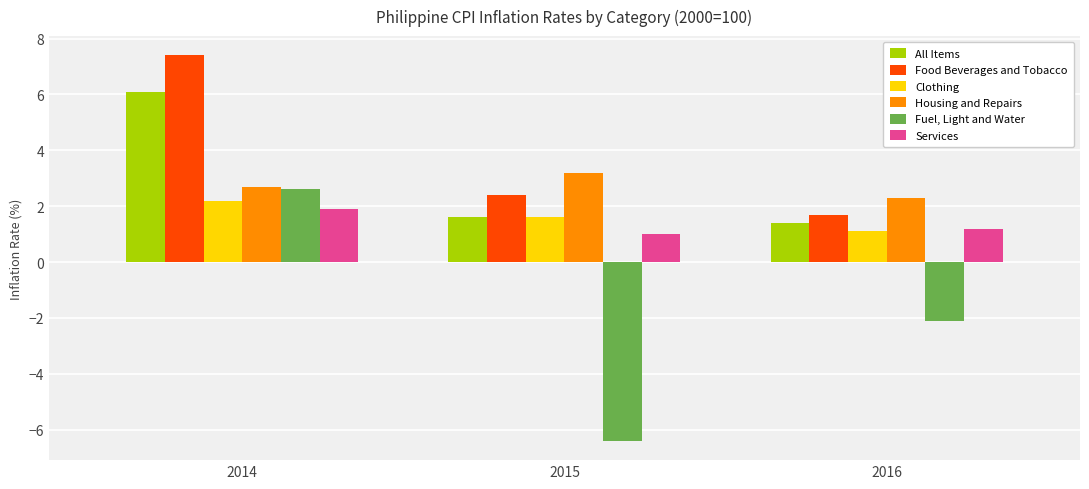

Reading left to right, list all the values displayed in this chart.

All Items: 6.1	1.6	1.4
Food Beverages and Tobacco: 7.4	2.4	1.7
Clothing: 2.2	1.6	1.1
Housing and Repairs: 2.7	3.2	2.3
Fuel, Light and Water: 2.6	-6.4	-2.1
Services: 1.9	1.0	1.2